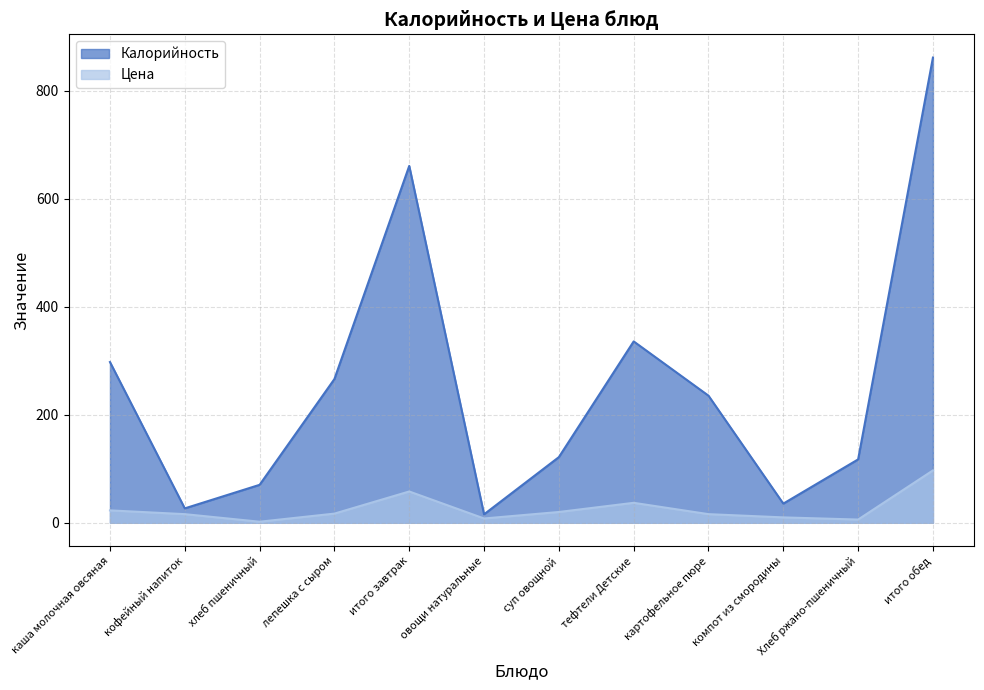

What is the difference between the highest and lowest values at тефтели Детские?

298.9